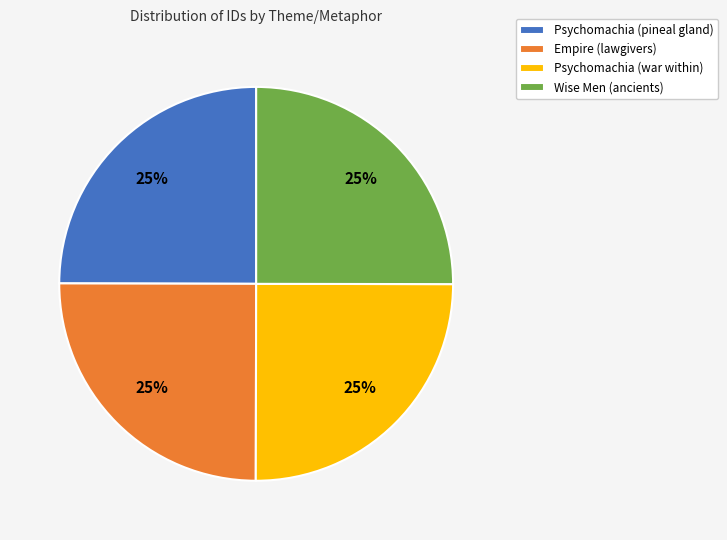

How many slices are in this pie chart?

4